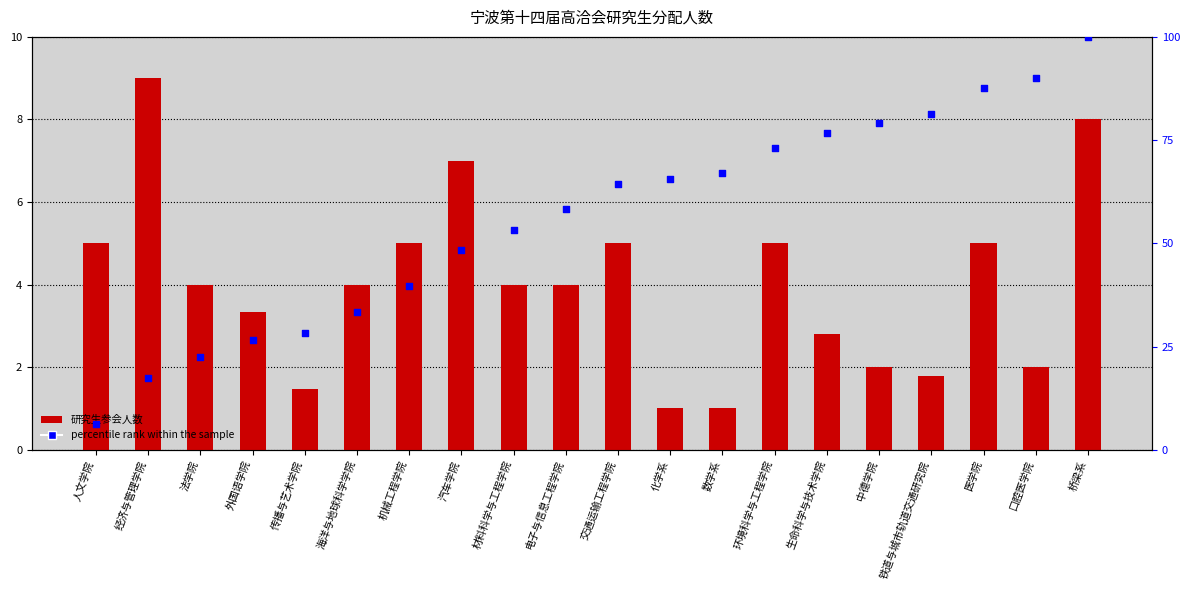

Which series has the largest total across all categories?

percentile rank within the sample